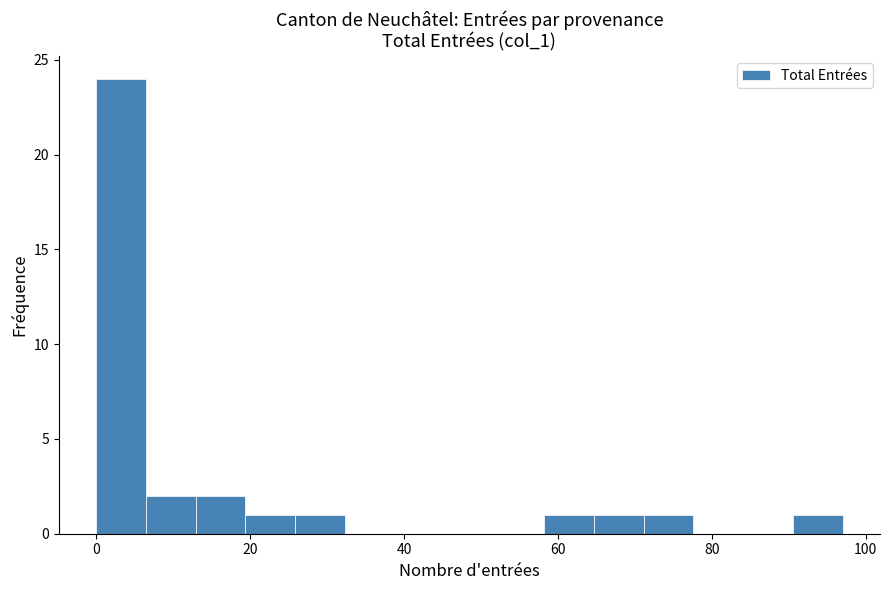

Around what value on the x-axis is the tallest bar? Give the approximate position of its centre, as read against the axis.

4